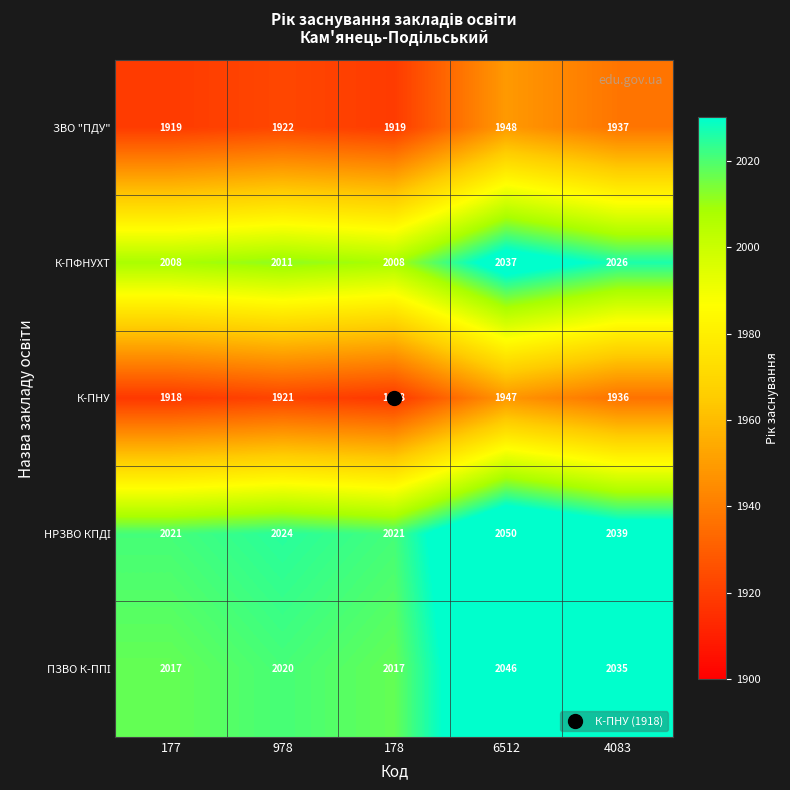

What is the sum of the ЗВО "ПДУ" values at 4083 and 978?

3859